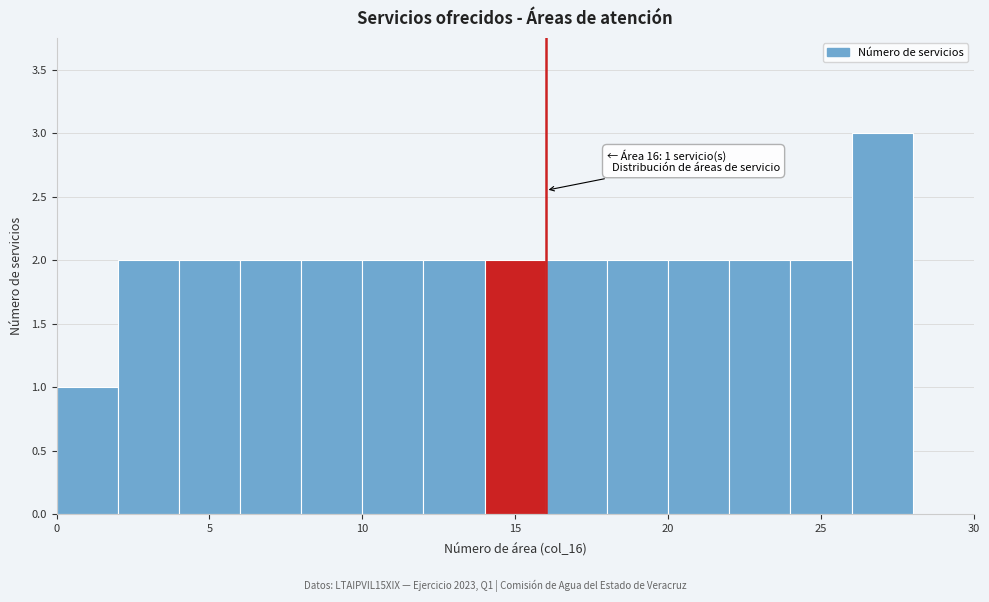

Which range on the x-axis has the tallest bar?

26 to 28